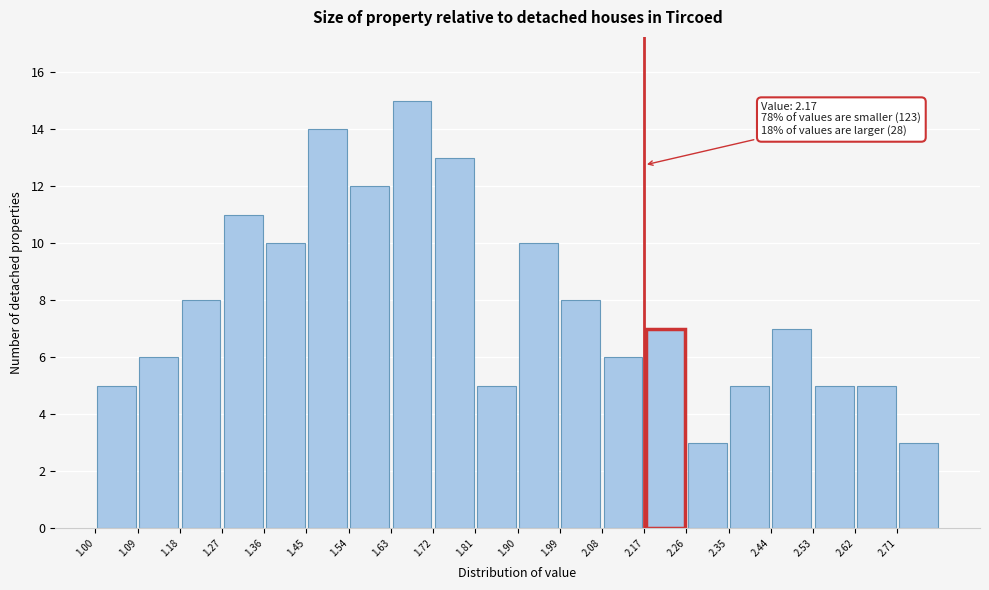

Which range on the x-axis has the tallest bar?

1.63 to 1.72